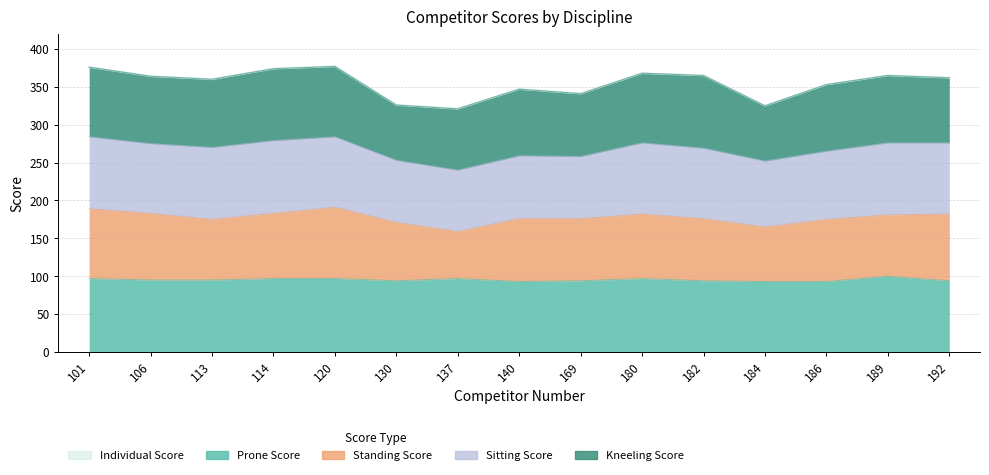

What are all the series names shown in the legend?

Individual Score, Prone Score, Standing Score, Sitting Score, Kneeling Score